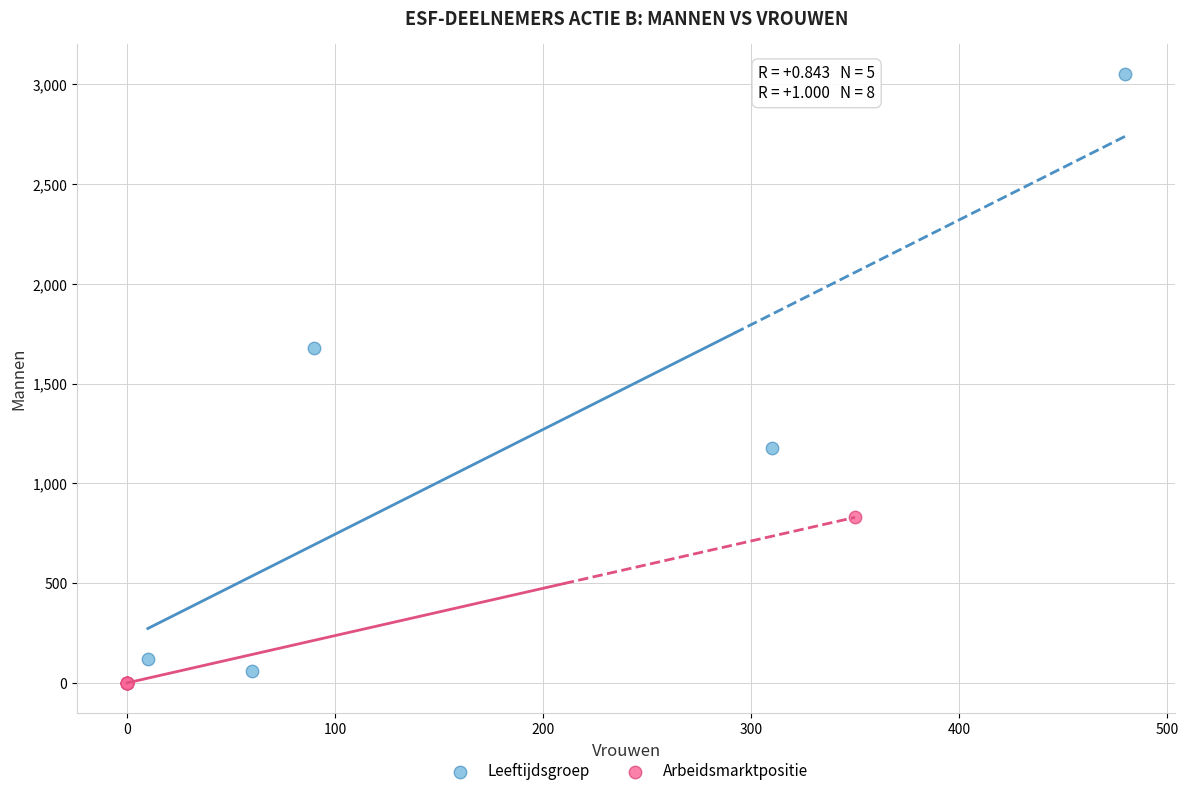

Which series has the widest spread of Y values?

Leeftijdsgroep